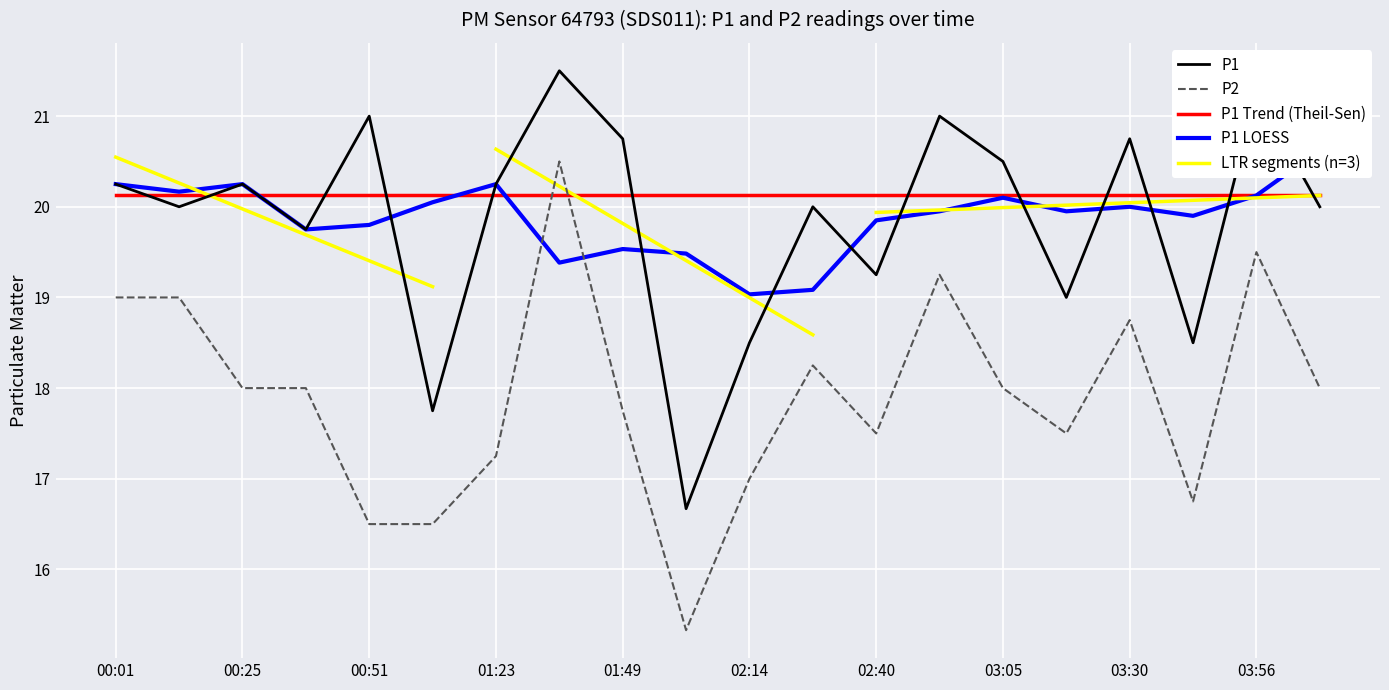

How many values in the P1 series are below 20?

7